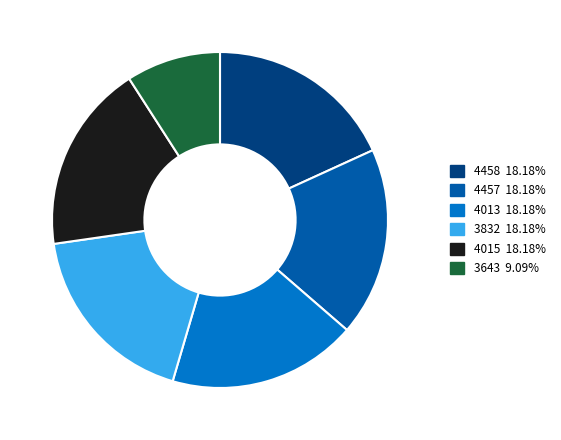

Does any single category account for the majority?

No